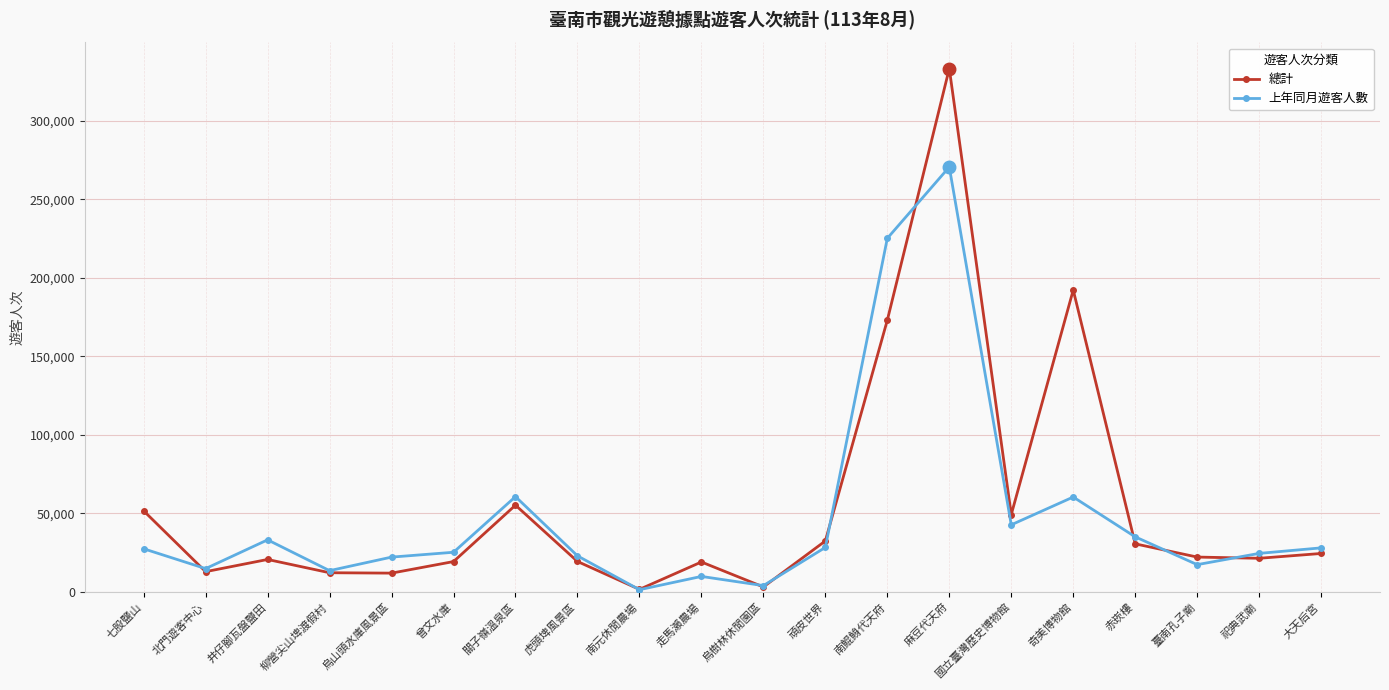

What is the difference between the 總計 values at 曾文水庫 and 奇美博物館?

172832